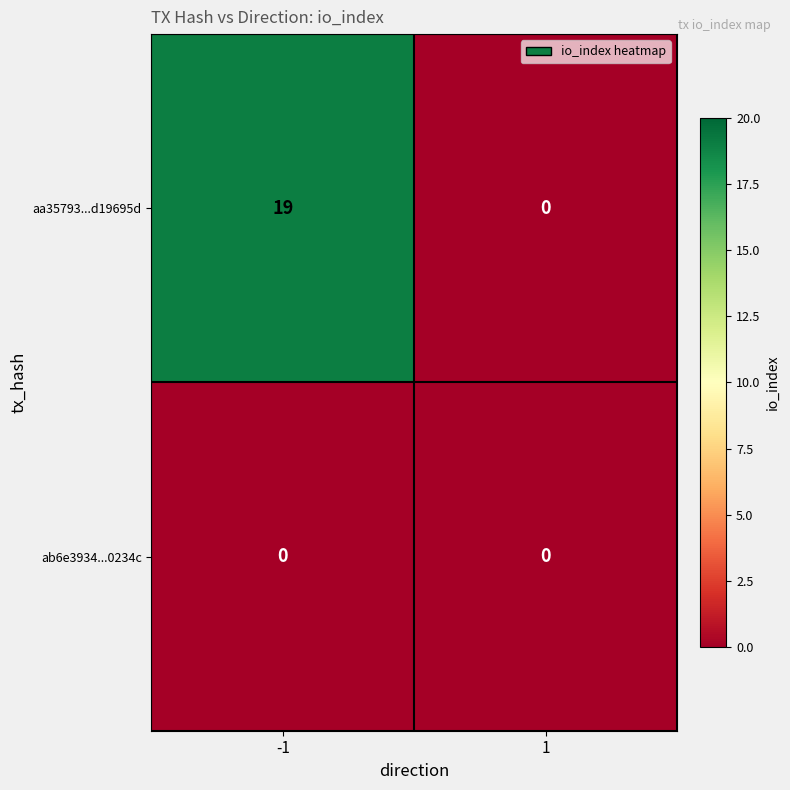

What is the maximum value shown in the chart?

19